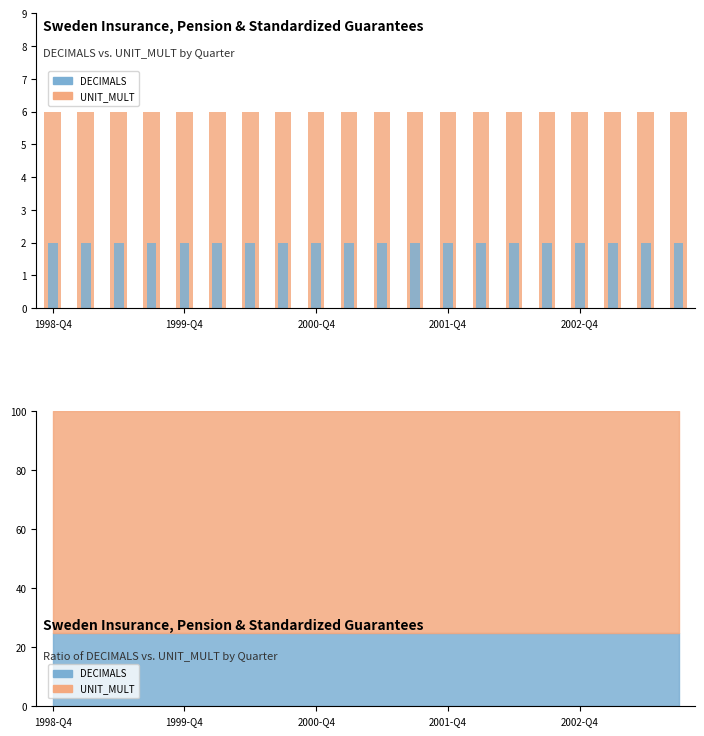

How many bars are there in each group?

2